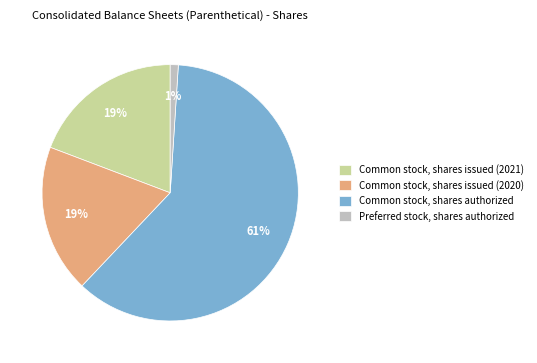

What is the ratio of the value at Common stock, shares issued (2020) to the value at Common stock, shares authorized?

0.3